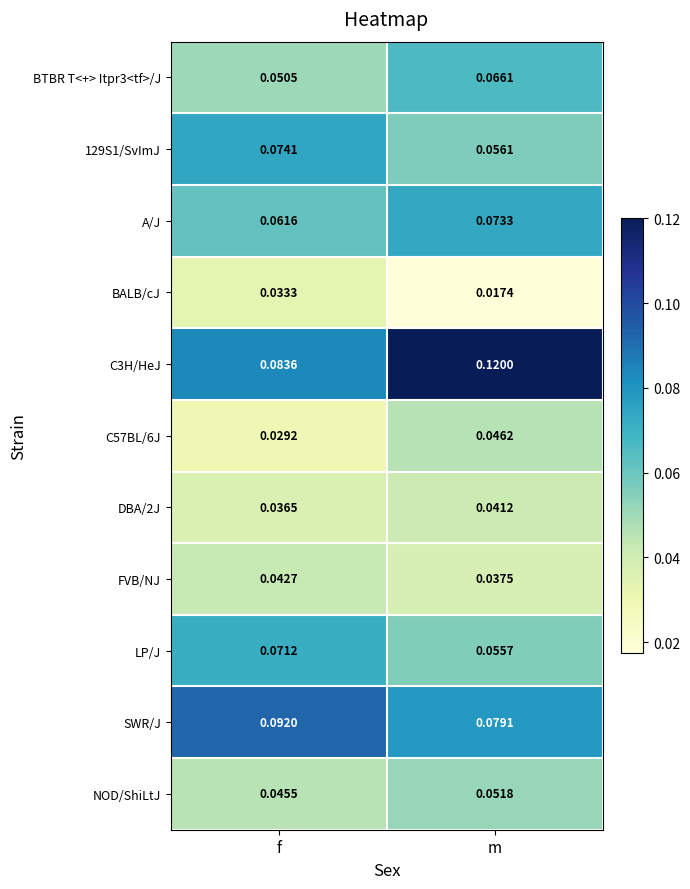

Where is DBA/2J nearest to the value 0?

f